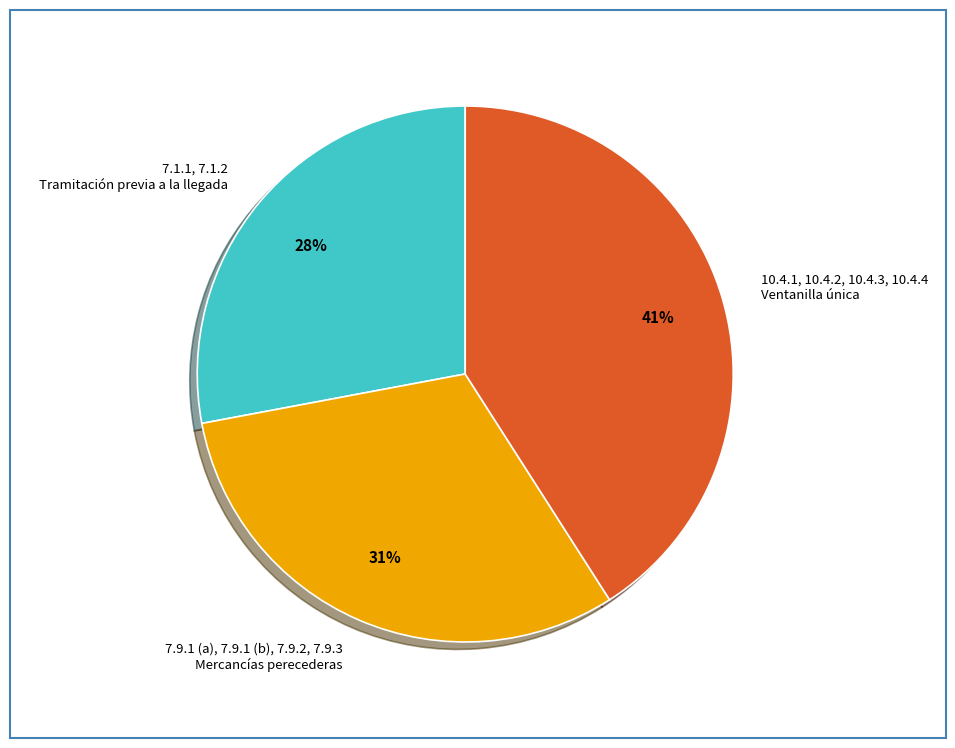

Do 10.4.1, 10.4.2, 10.4.3, 10.4.4 Ventanilla única and 7.1.1, 7.1.2 Tramitación previa a la llegada together represent more than half of the pie?

Yes